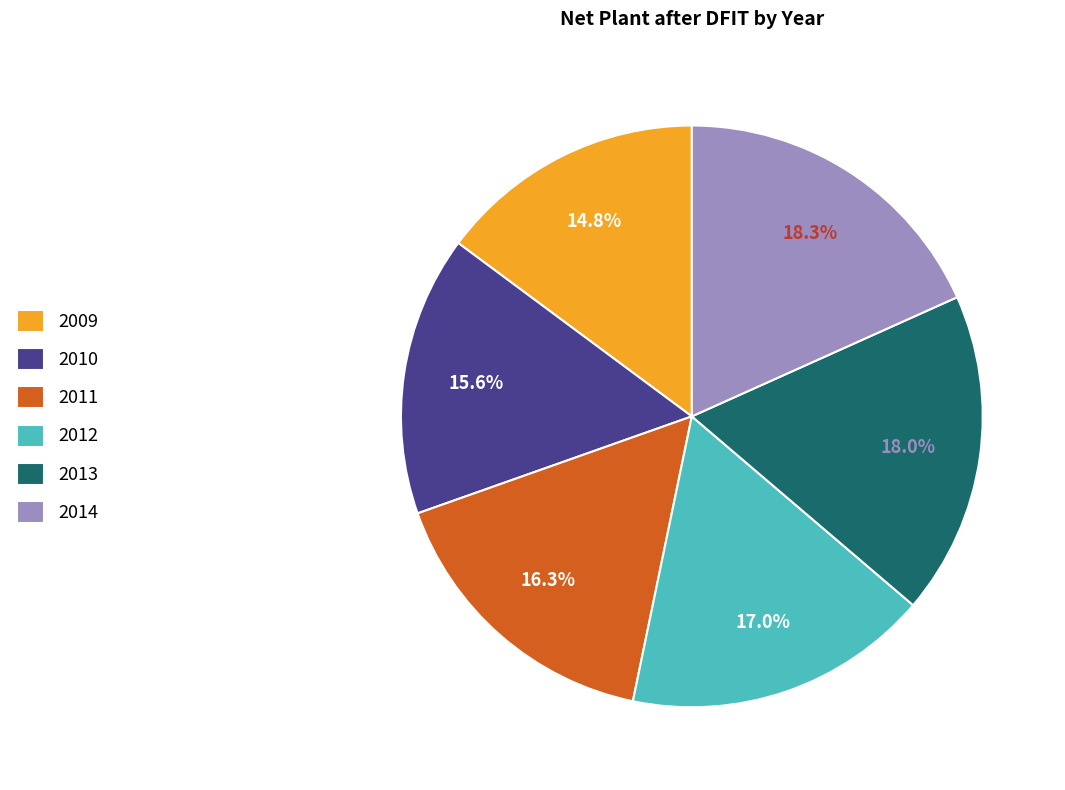

The 2010 slice represents 16% of the pie. True or false?

True